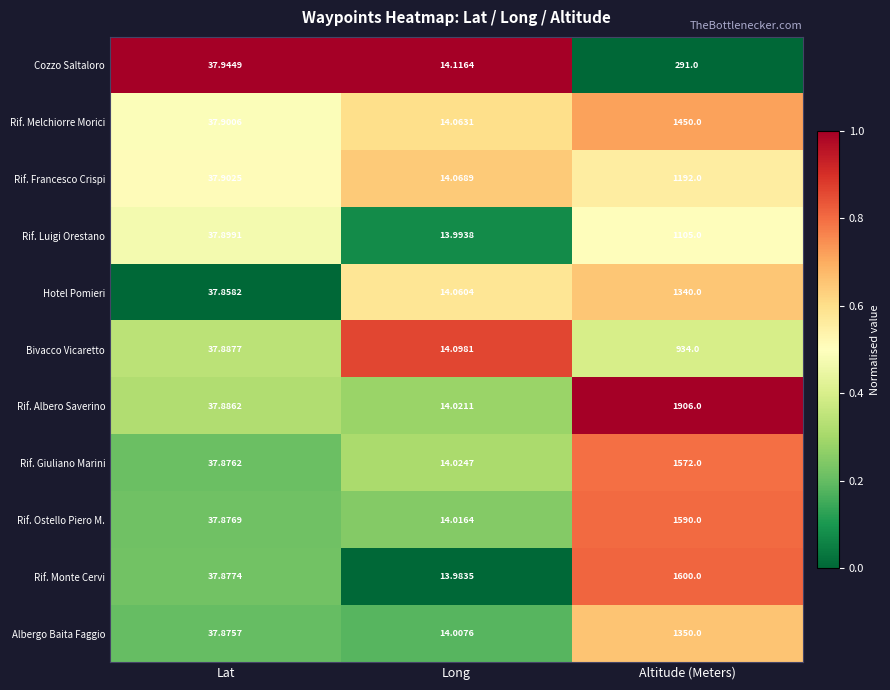

Which series has the widest spread of values?

Rif. Albero Saverino